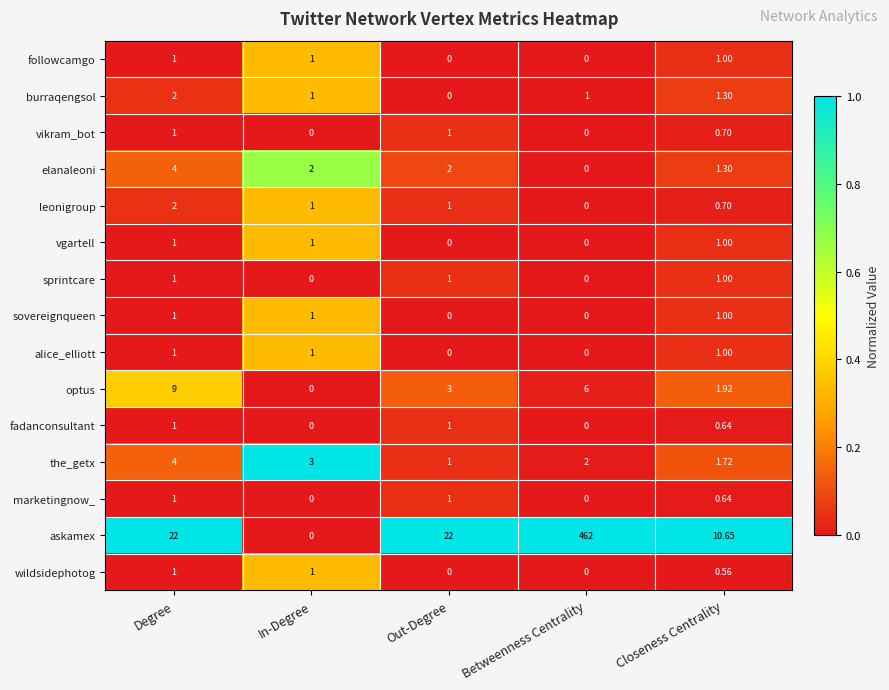

Which series has the largest total across all categories?

askamex